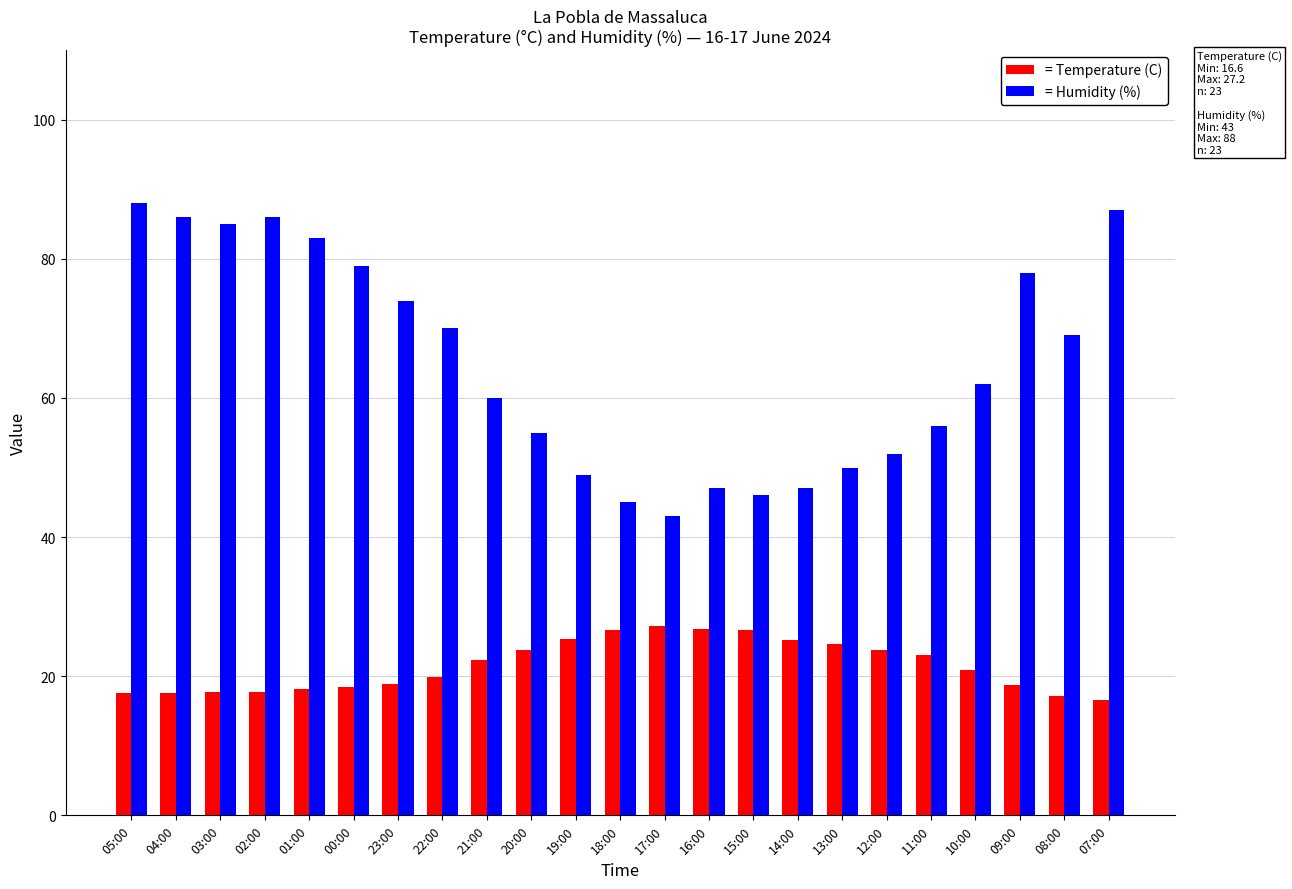

What is the difference between the = Temperature (C) values at 08:00 and 15:00?

9.5